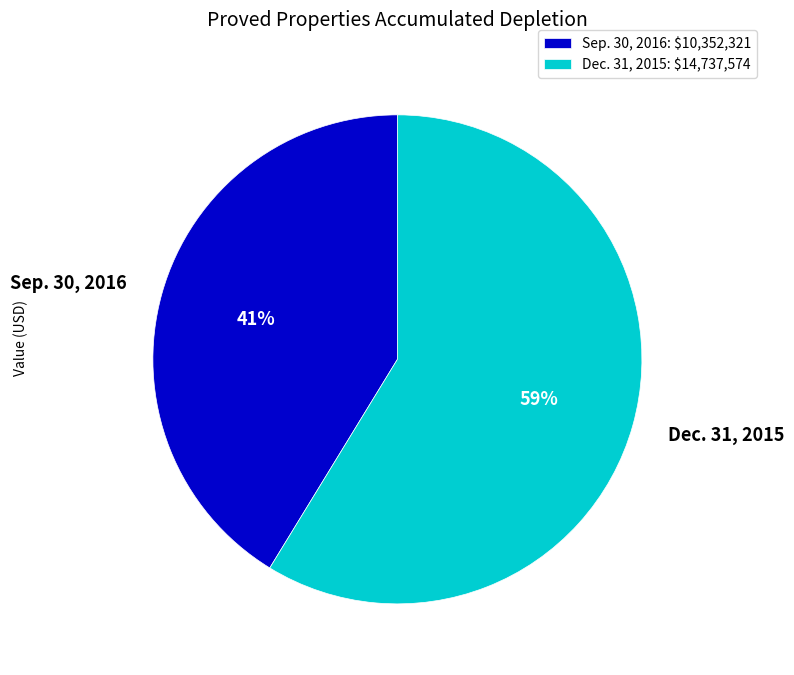

To the nearest percent, what is the average slice percentage?

50%